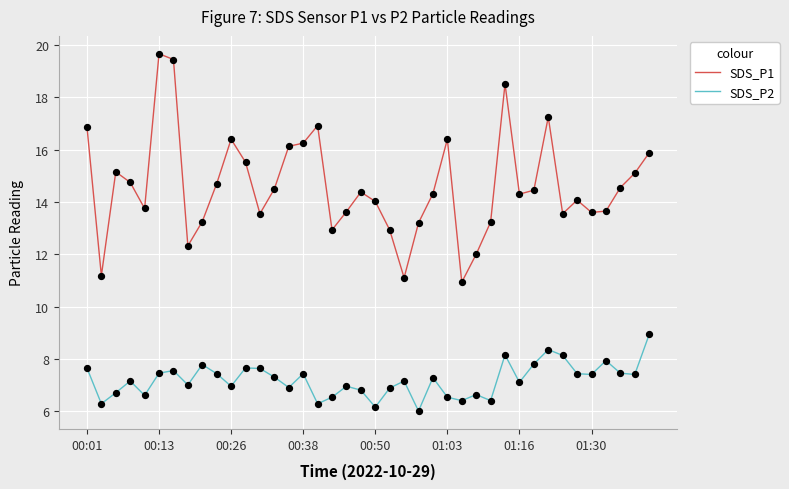

Which series has the largest total across all categories?

SDS_P1